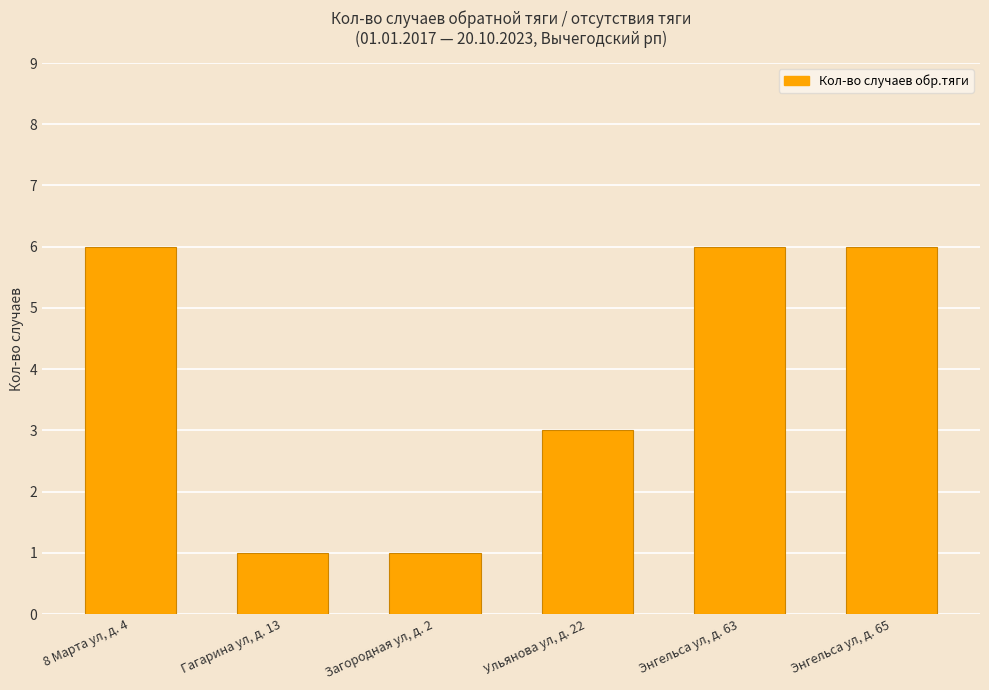

What is the label of the 6th bar from the right?

8 Марта ул, д. 4